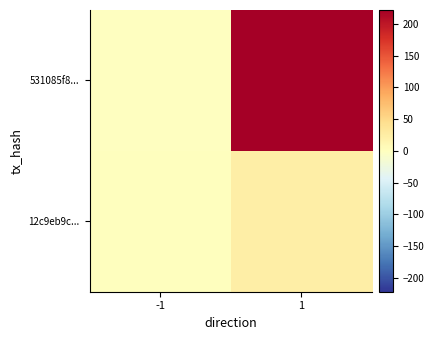

At which category is the sum across all series the highest?

1